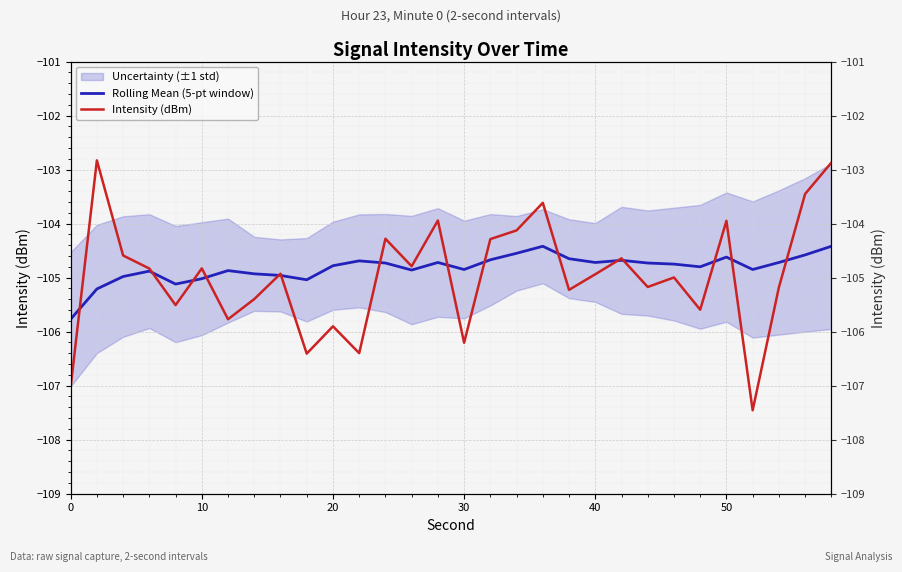

What is the smallest value displayed?

-107.5